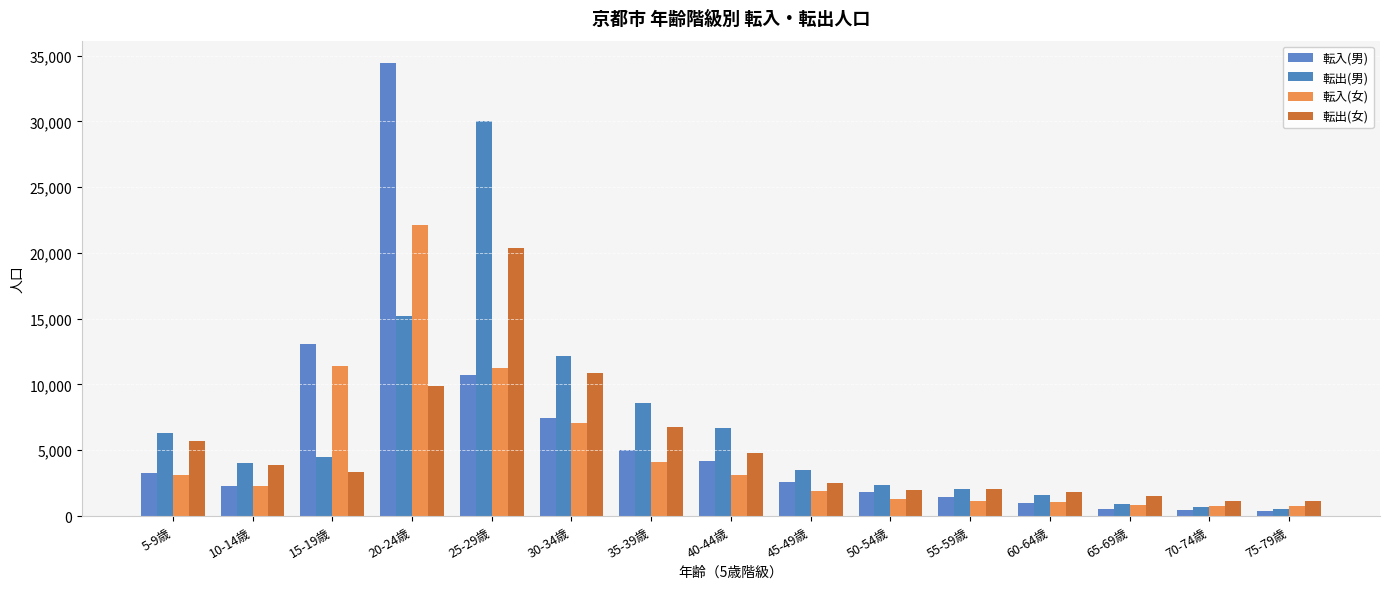

Between 30-34歳 and 40-44歳, which is larger?

30-34歳